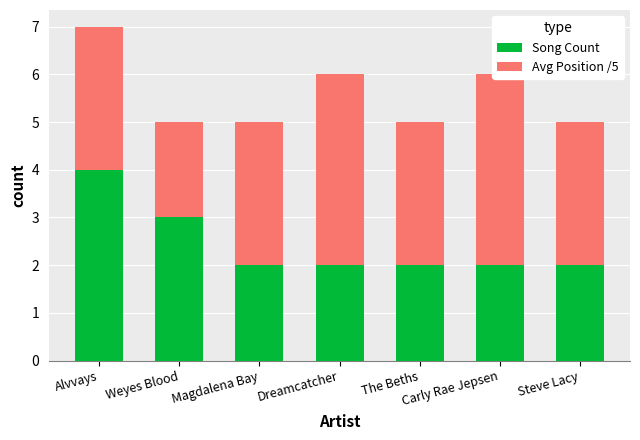

What position from the right is Magdalena Bay?

5